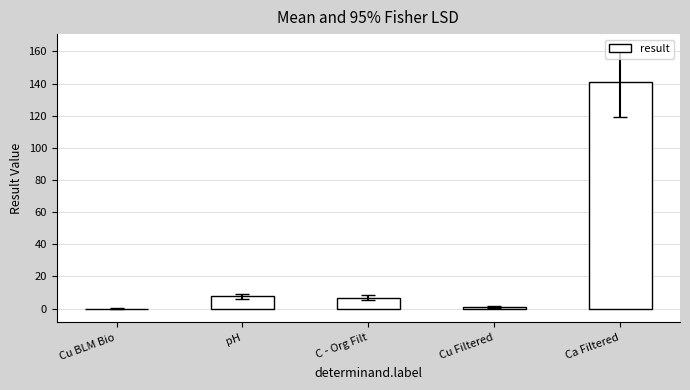

What is the greatest value displayed?

141.0